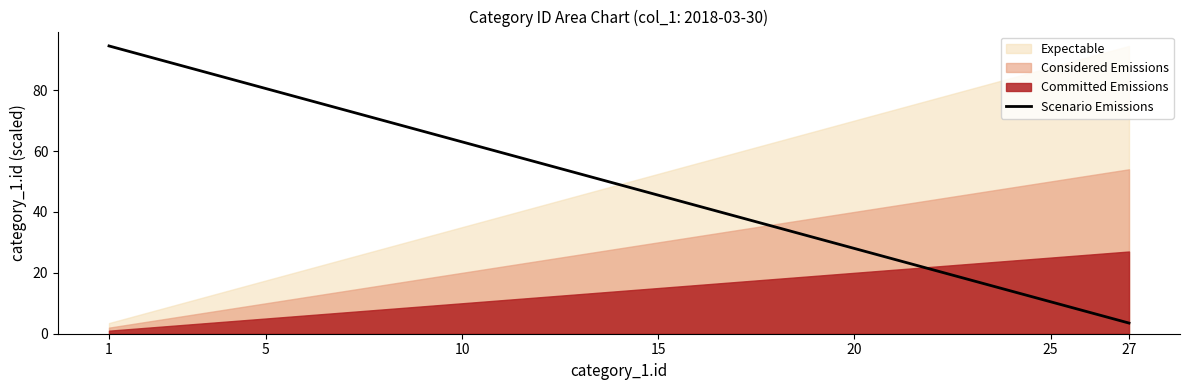

True or false: the data has more than 0 interior local peaks.

False